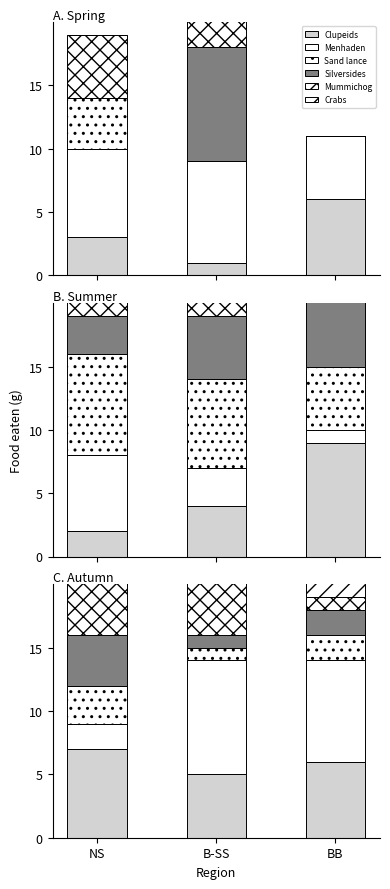

Which has a higher value, B-SS or BB?

BB